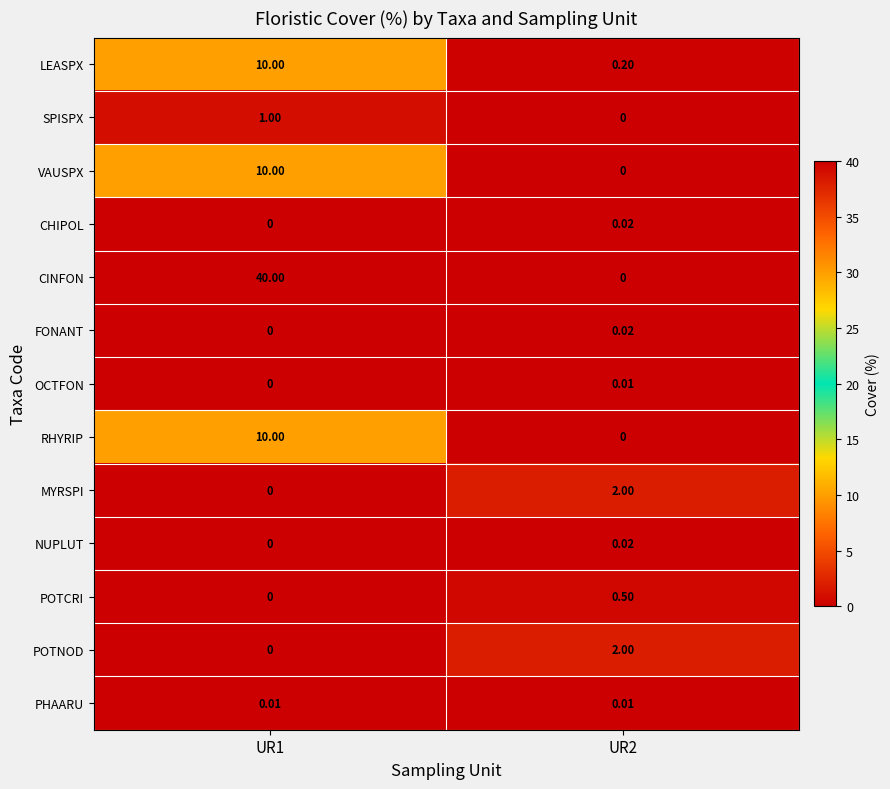

Which series has the largest total across all categories?

CINFON